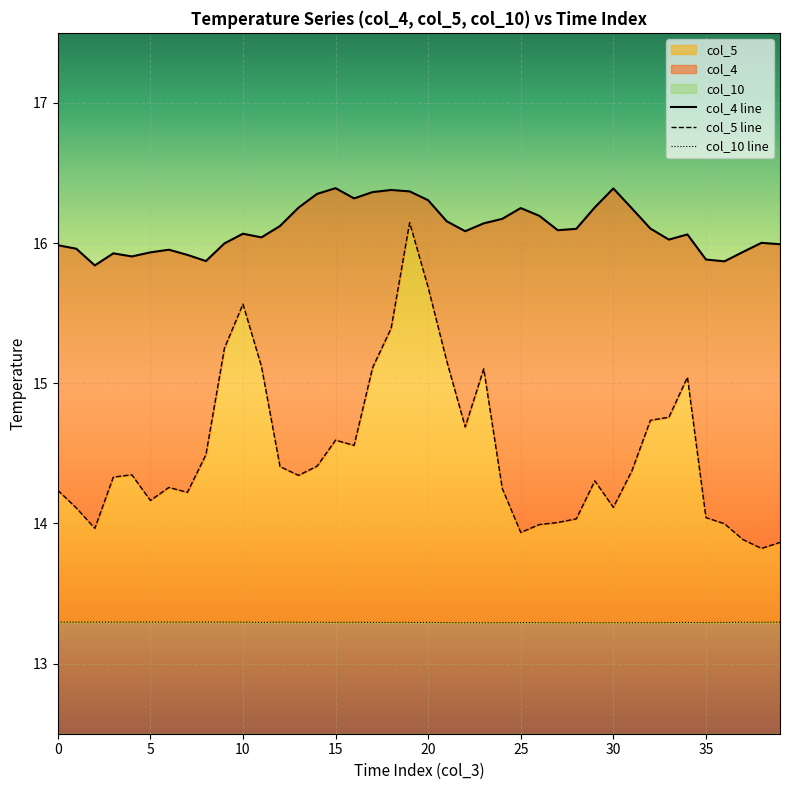

At how many categories does at least one series exceed 14?

40